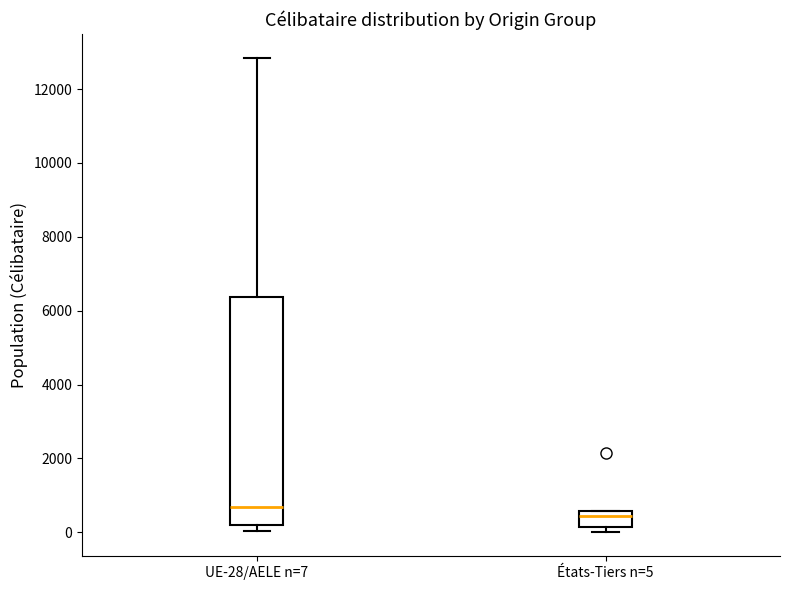

Comparing the boxes themselves (not the whiskers), which one is the tallest?

UE-28/AELE n=7